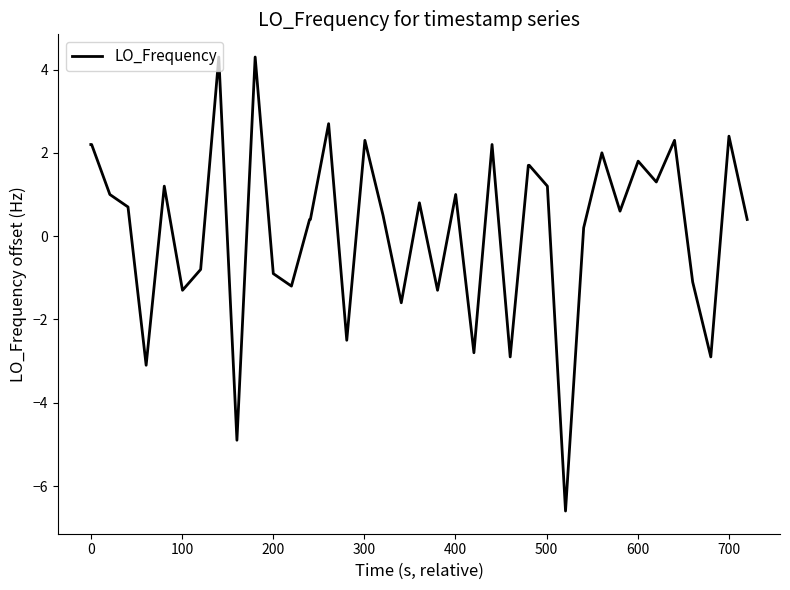

What is the difference between the maximum and minimum values?

10.9